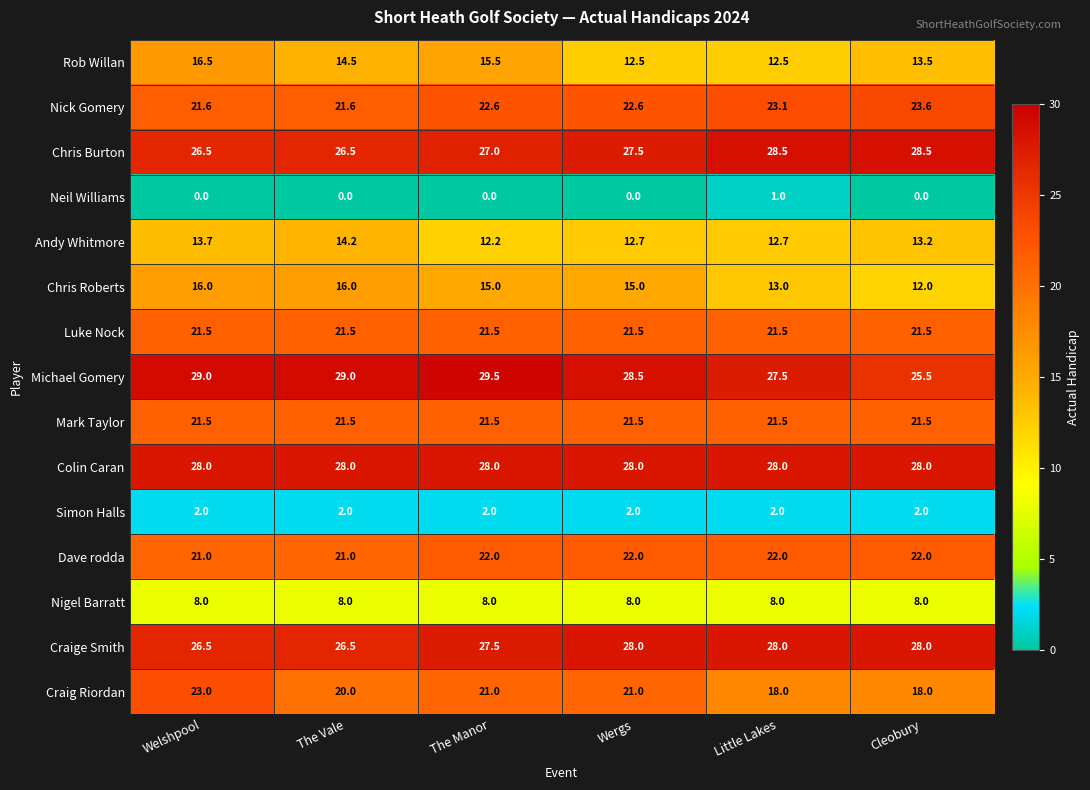

What is the maximum value for Chris Roberts?

16.0